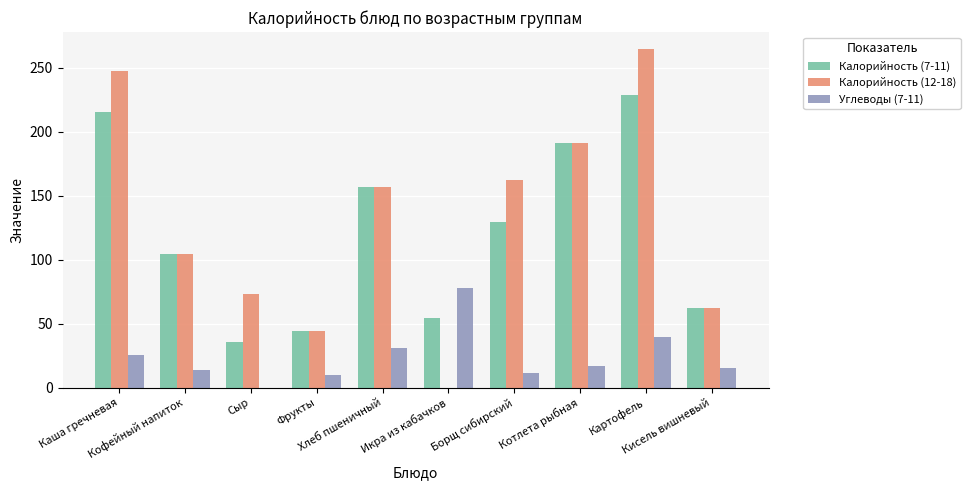

Are the bars horizontal?

No